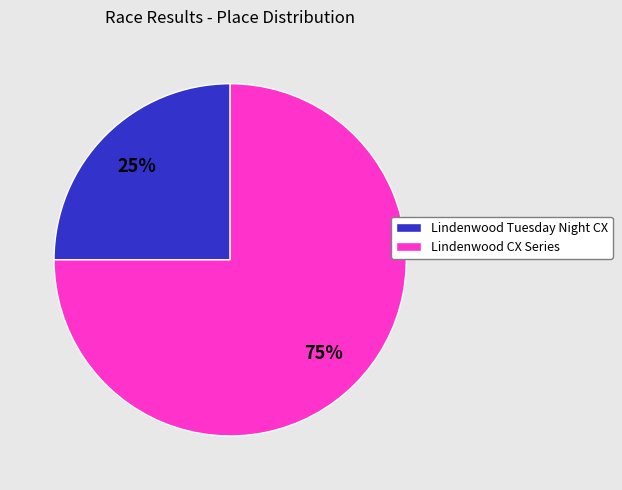

Which category has the smallest portion of the pie?

Lindenwood Tuesday Night CX